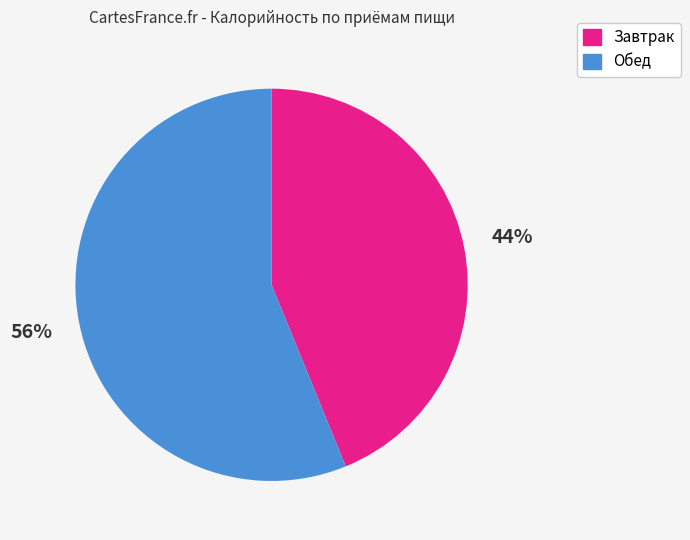

To the nearest percent, what is the difference between the Завтрак and Обед slice percentages?

12%